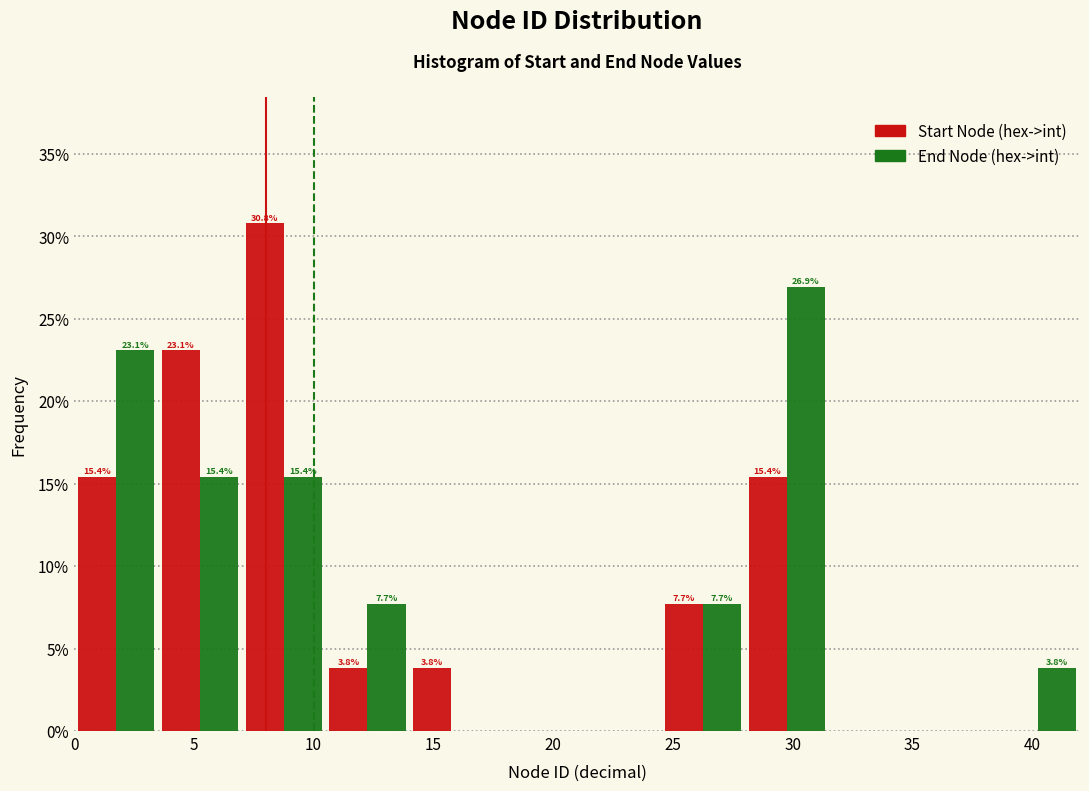

In the Start Node (hex->int) series, which range on the x-axis has the tallest bar?

7.0 to 10.5